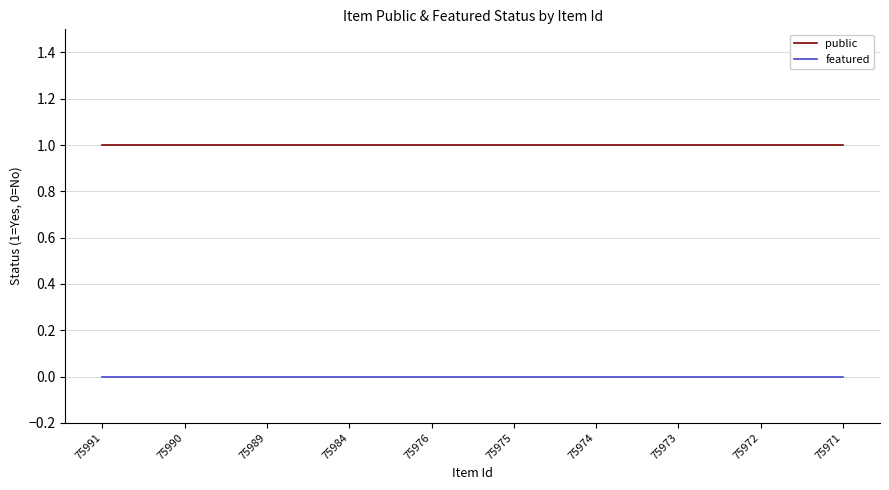

How many lines are shown in the chart?

2